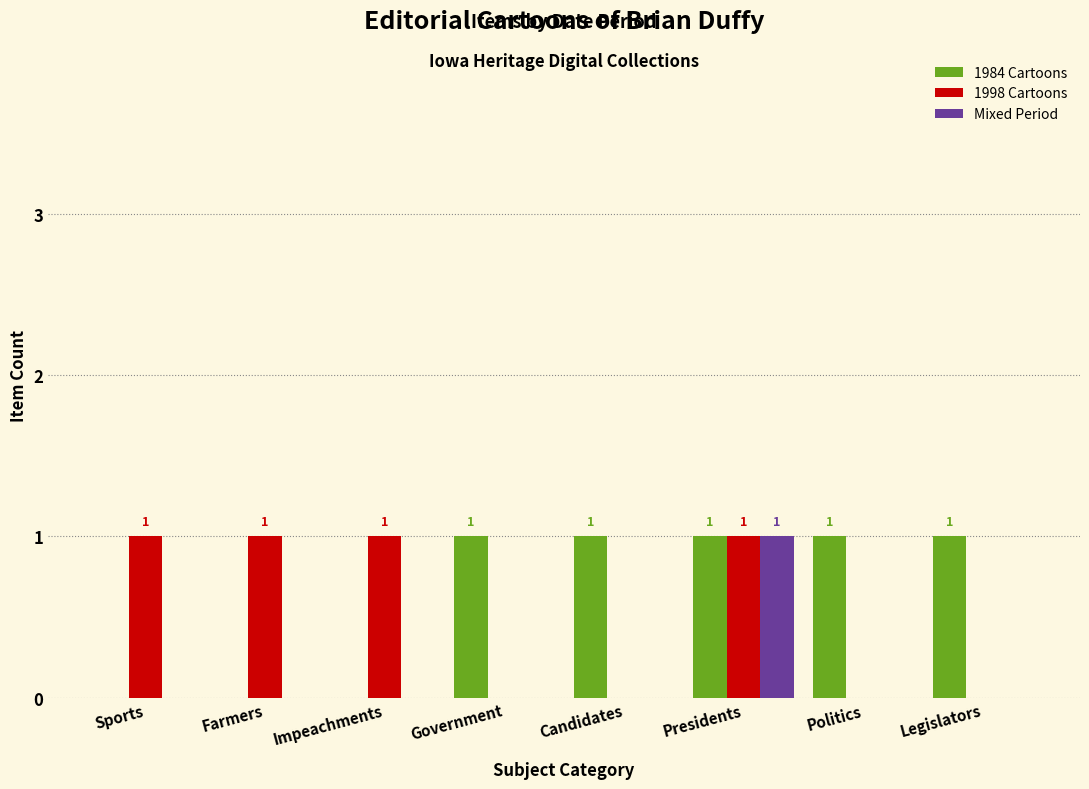

The 1984 Cartoons series shows 0 at Farmers. True or false?

True